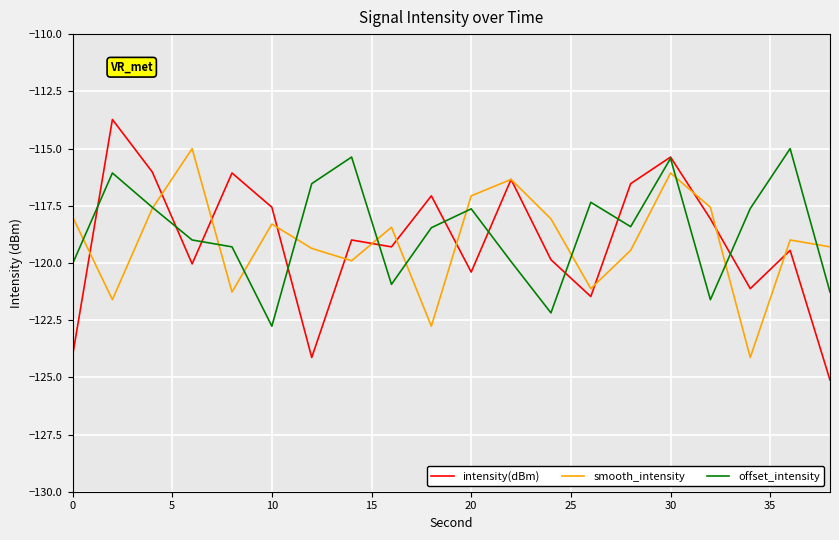

Which series has the largest range (max minus min)?

intensity(dBm)